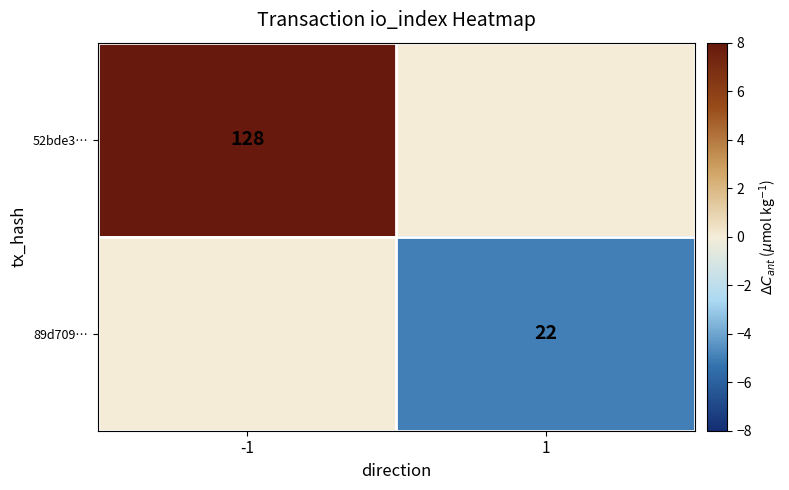

The value of 89d709… at 1 is 22. True or false?

True